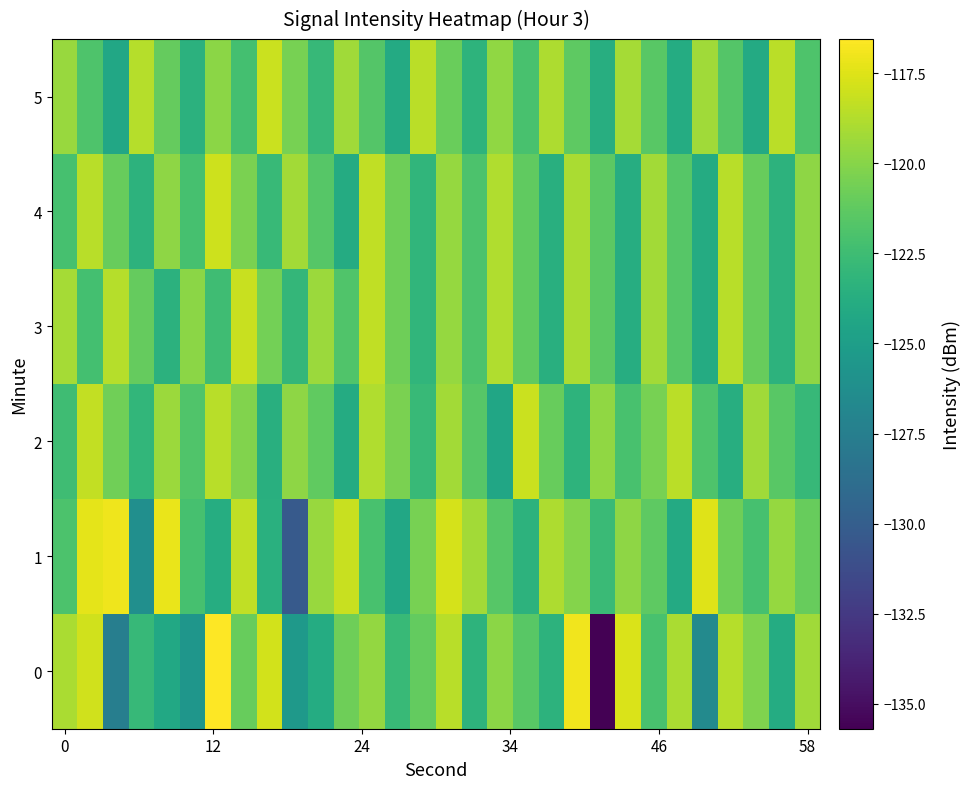

What is the difference between the maximum and minimum values in the 2 series?

6.3